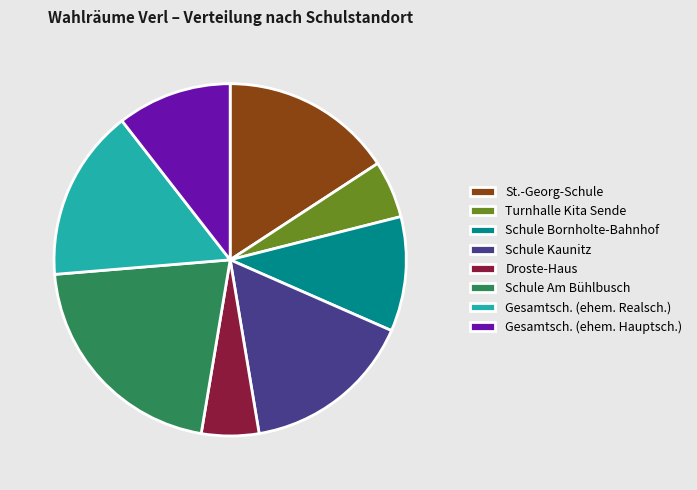

Combined, do Gesamtsch. (ehem. Realsch.) and St.-Georg-Schule account for over 50%?

No